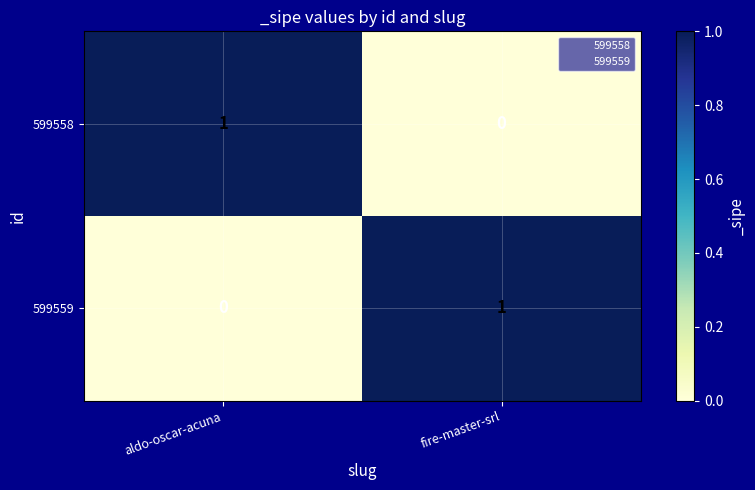

Reading left to right, extract all data points from this chart.

599558: aldo-oscar-acuna=1	fire-master-srl=0
599559: aldo-oscar-acuna=0	fire-master-srl=1